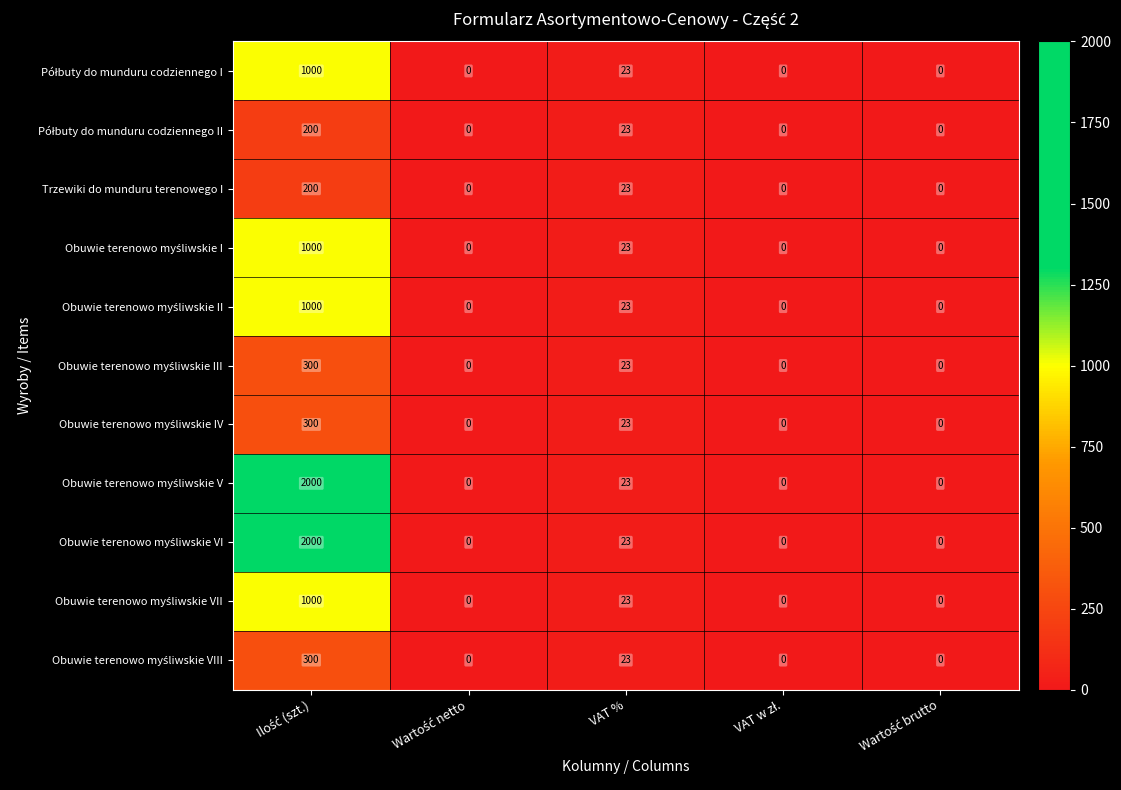

What is the maximum value shown in the chart?

2000